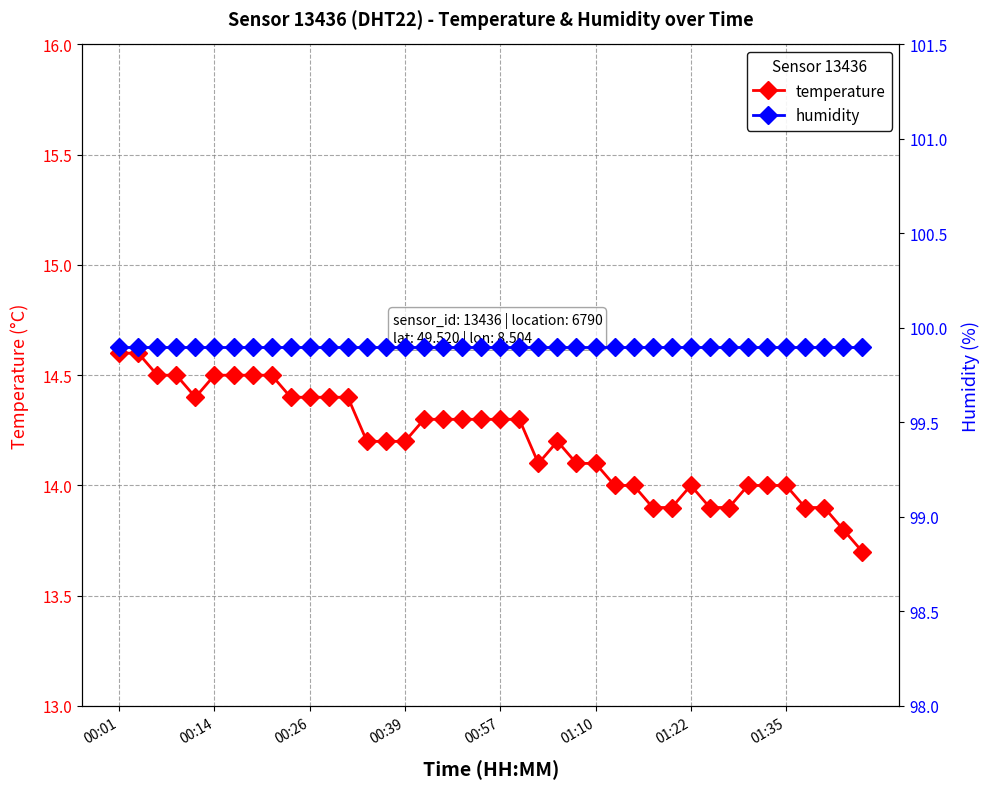

At which category is the sum across all series the highest?

00:01